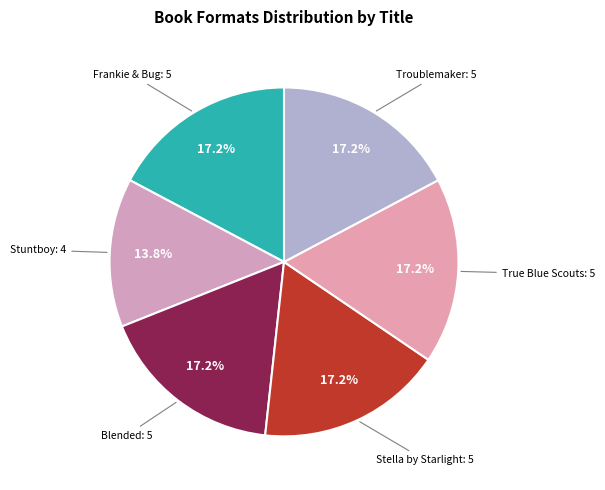

What is the total percentage of Frankie & Bug: 5 and Blended: 5?

34.5%